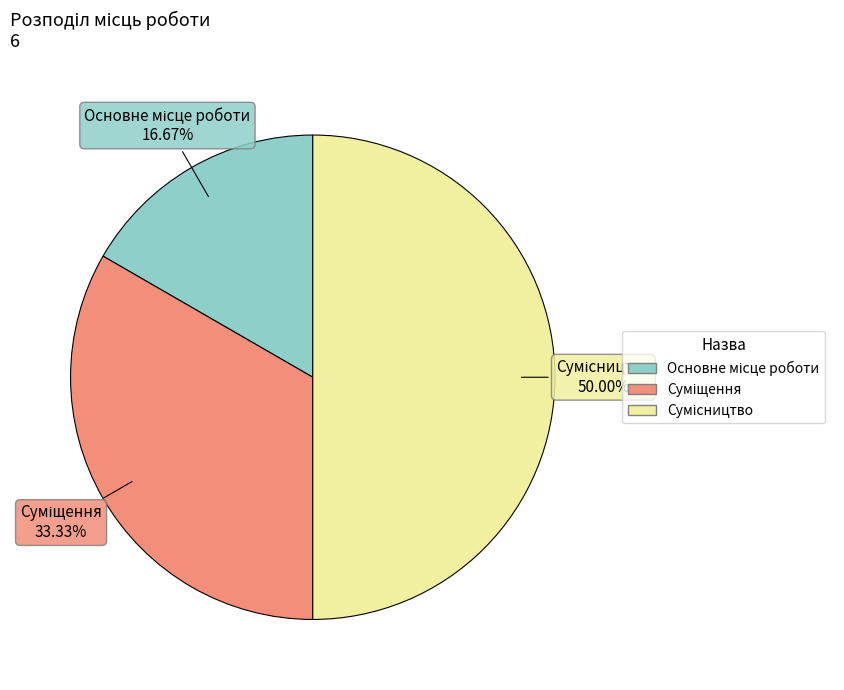

Does Суміщення represent more than half of the total?

No